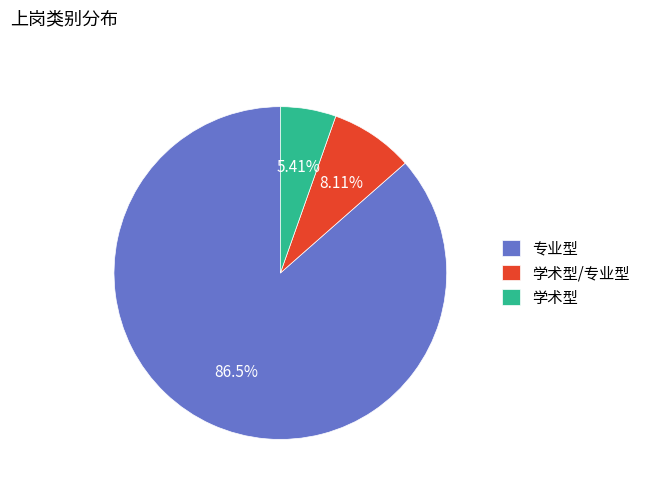

What is the smallest slice in the pie chart?

学术型